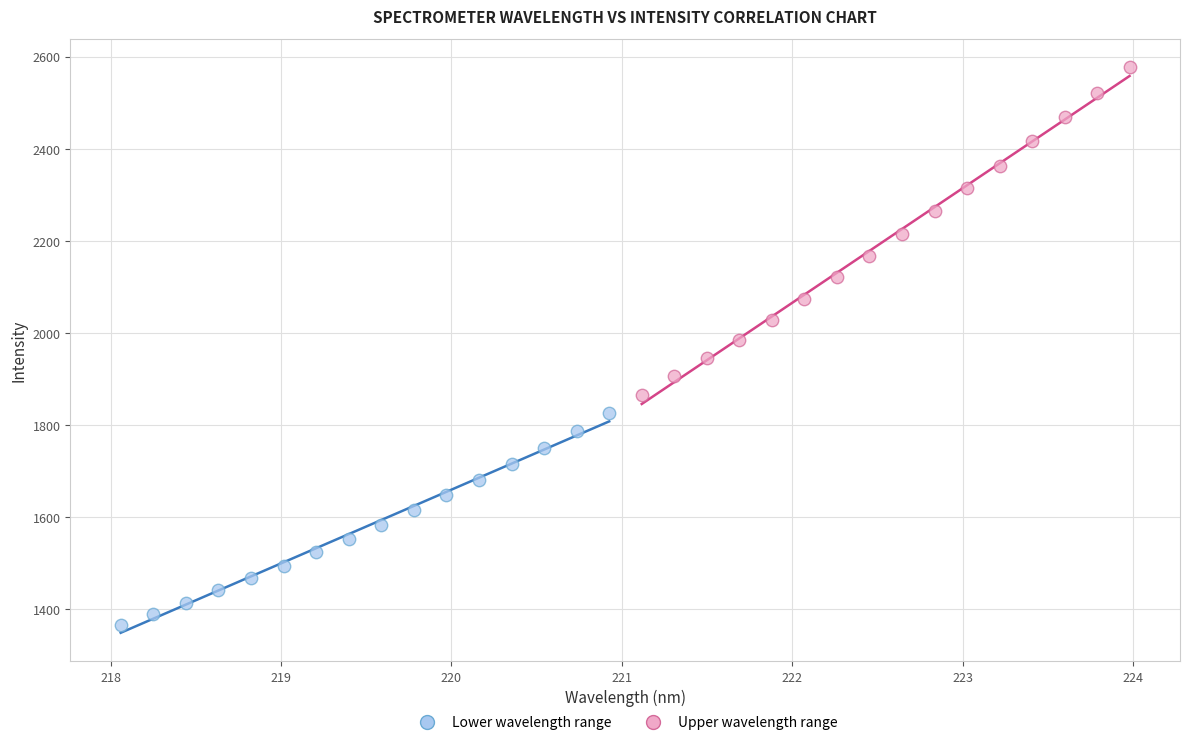

Which series contains the lowest Y value?

Lower wavelength range